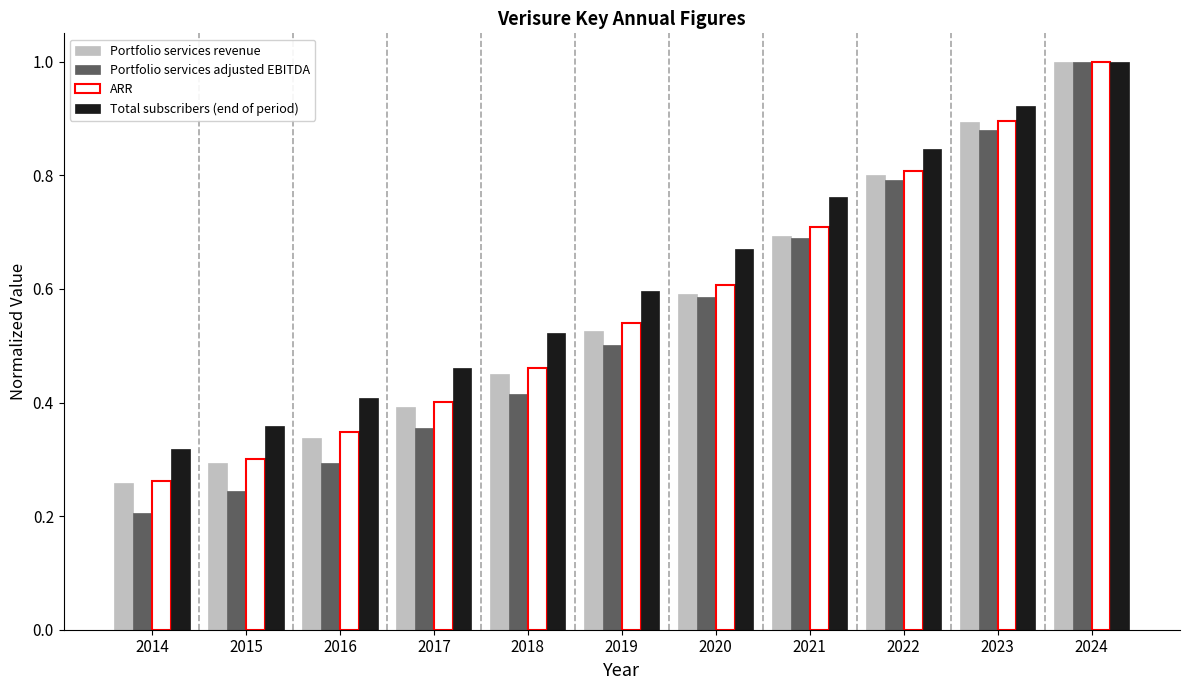

What is the total value across all series at 2021?

2.9